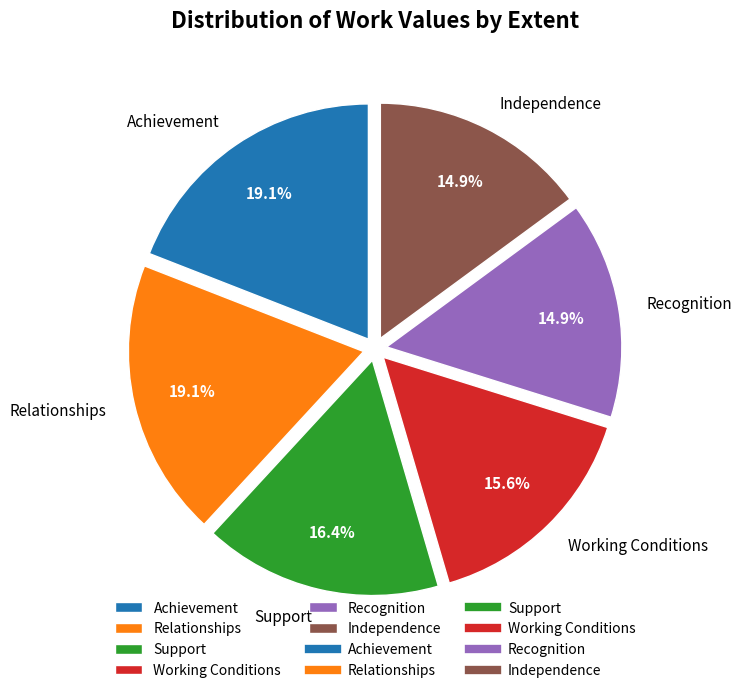

Is there a majority slice in this chart?

No